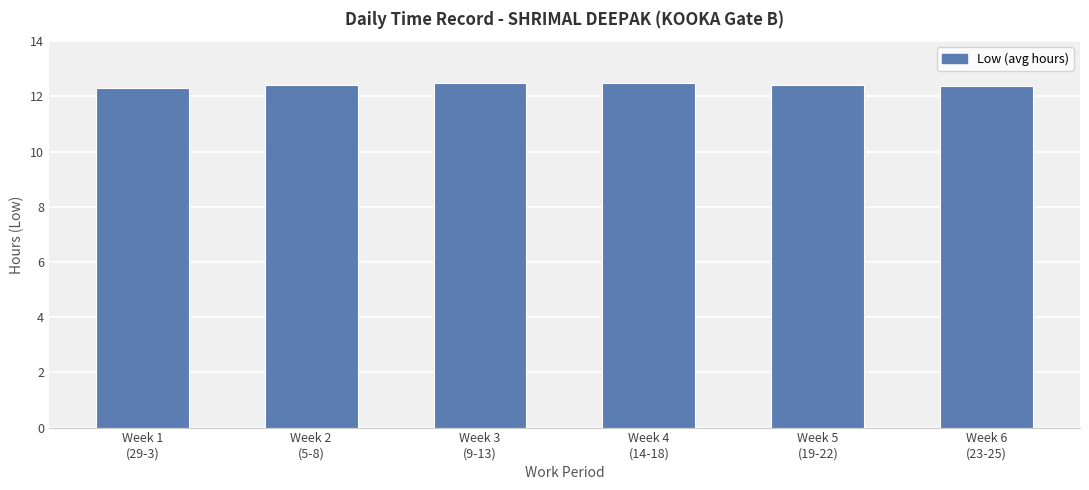

Are the bars grouped side by side (vs. stacked)?

No